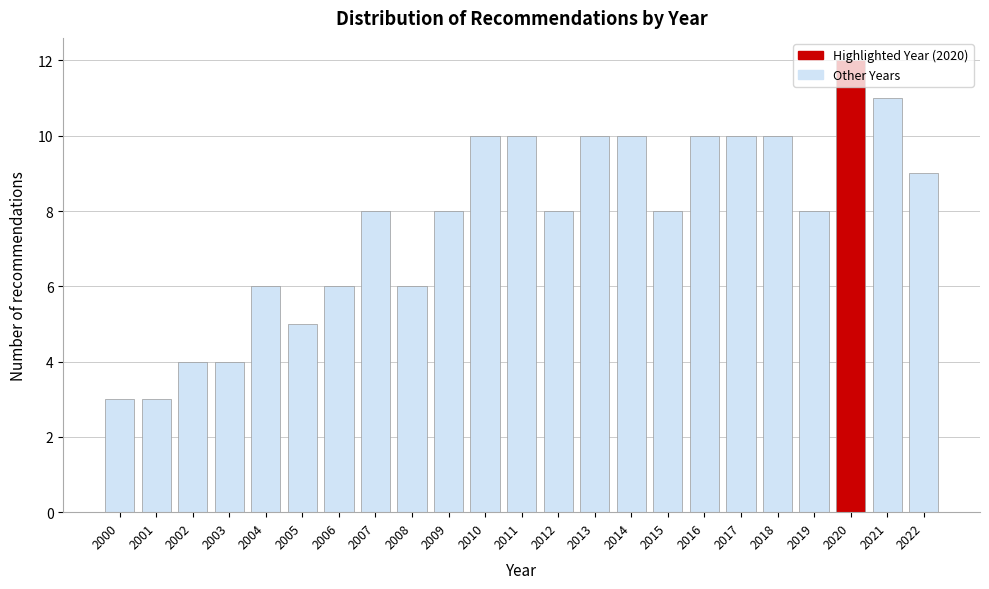

What is the value of the 20th bar from the left?

8